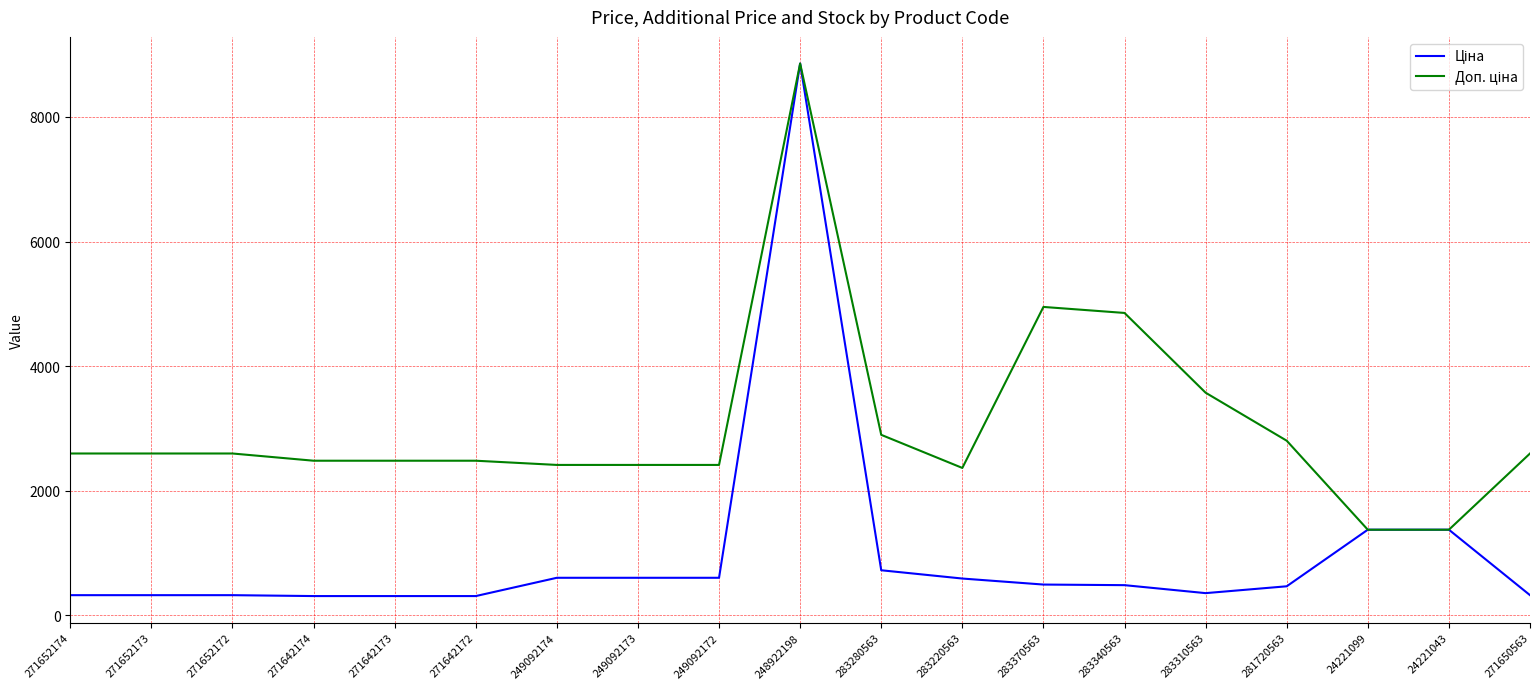

What is the total value across all series at 271642174?

2792.7